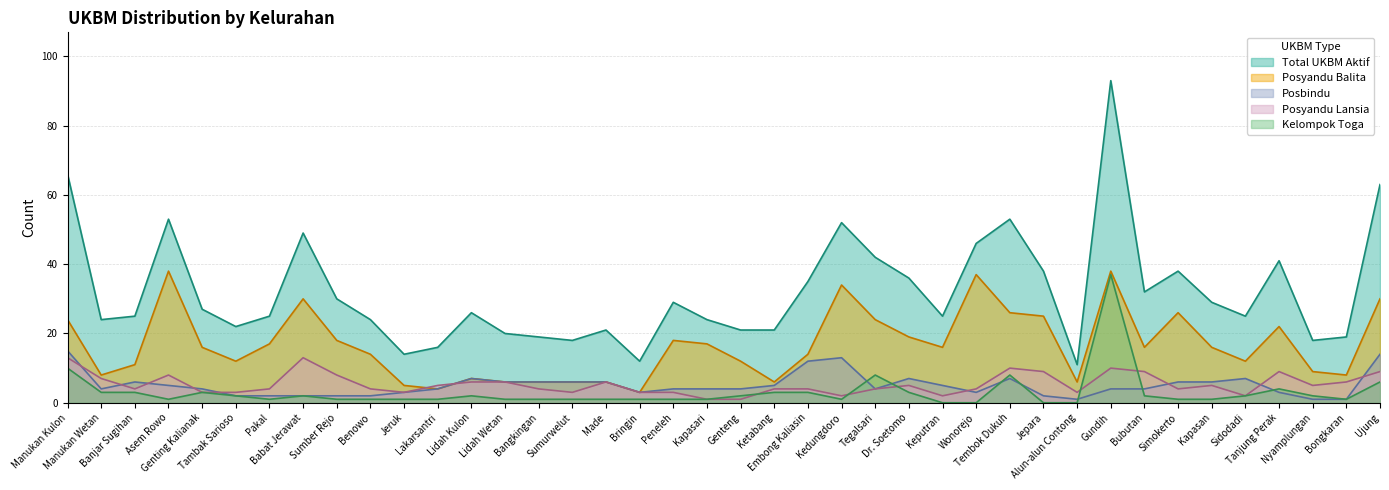

At which category is the sum across all series the highest?

Gundih